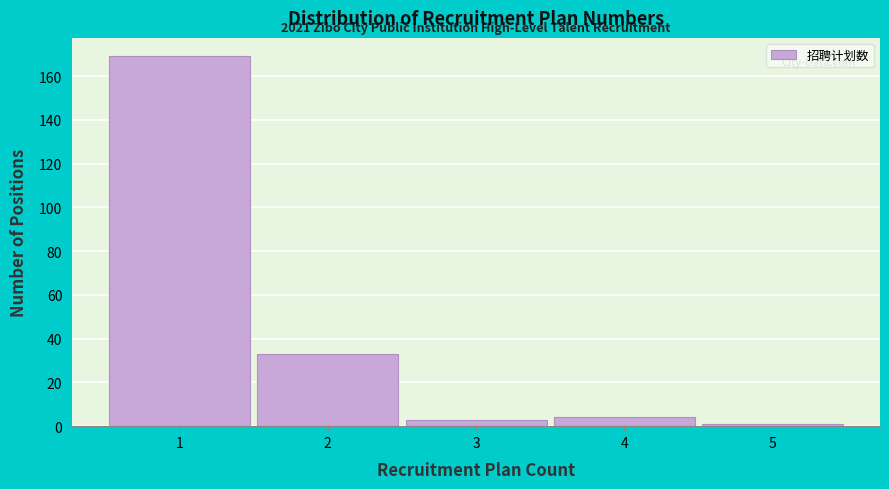

Over which range of the x-axis is the bar tallest?

0.5 to 1.5